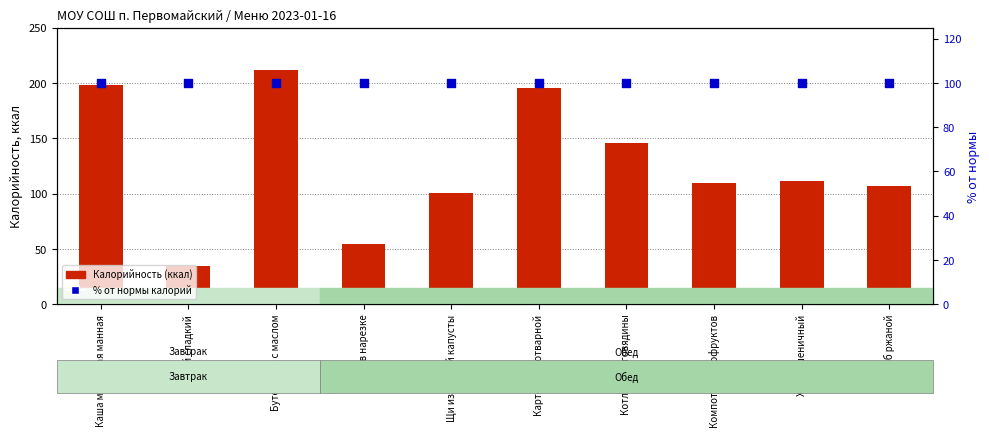

Which series has the largest total across all categories?

Калорийность